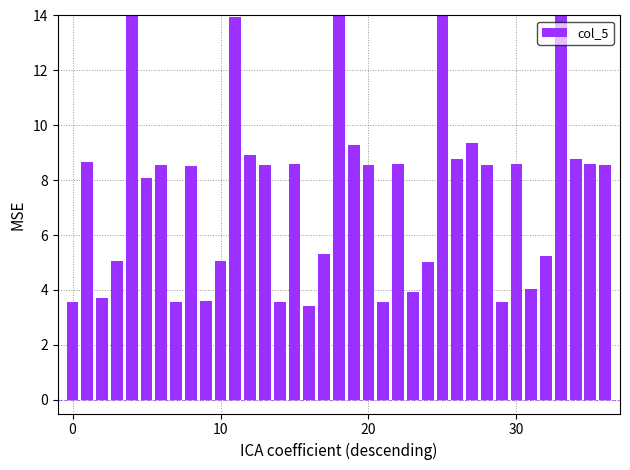

How many values are below 8?

15